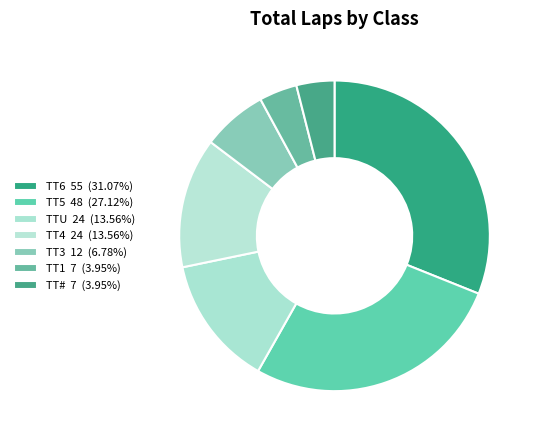

Which category has the biggest portion of the pie?

TT6